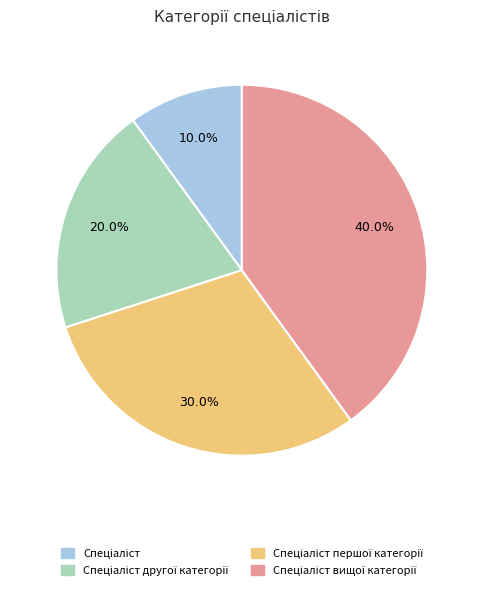

To the nearest percent, what is the average slice percentage?

25%